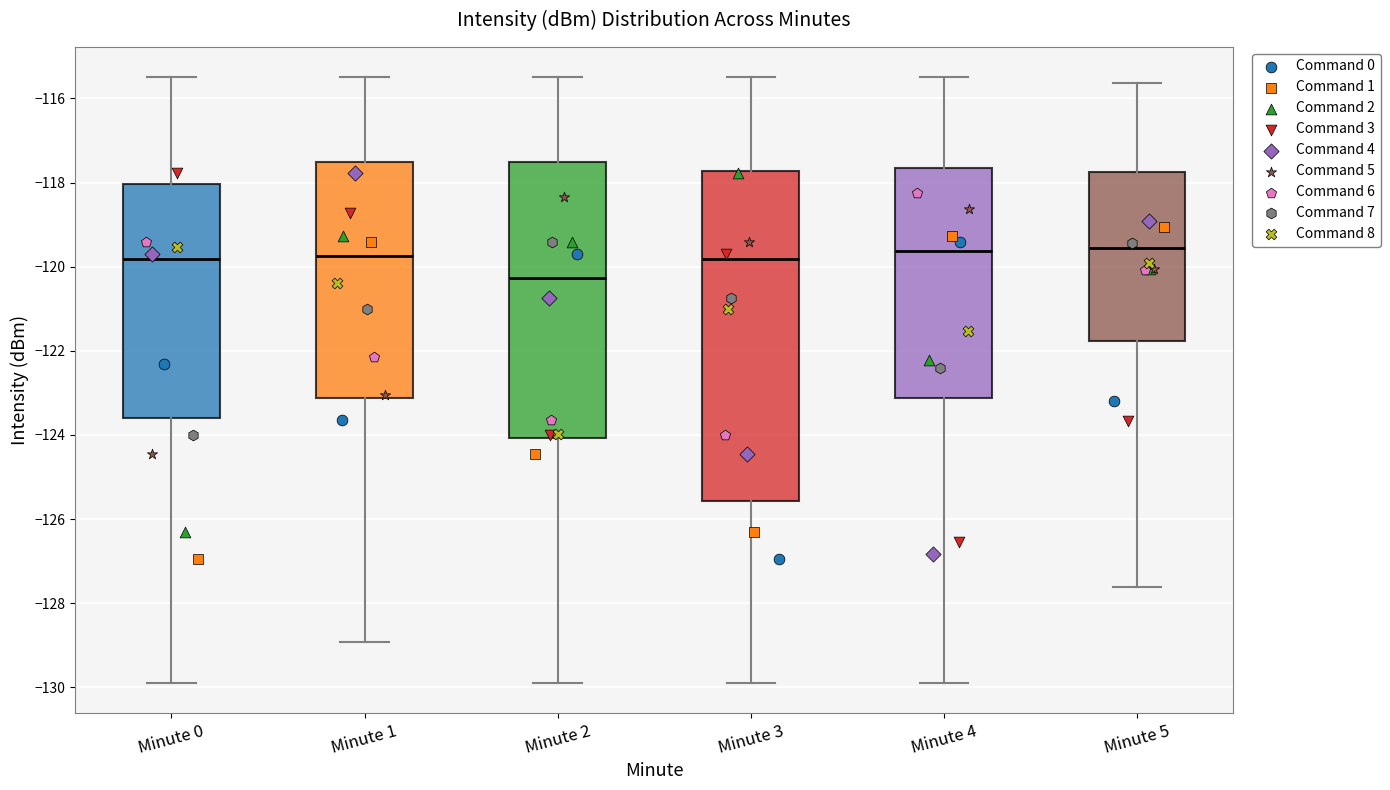

Reading left to right, read every box against the y-axis: the position of its median line, the range the box covers, and the ends of its whiskers. The values are not printed on the chart, so give them approximately, as read against the axis.

Minute 0: median -119.8, box -123.6 to -118.0, whiskers -129.8 to -115.4
Minute 1: median -119.8, box -123.2 to -117.6, whiskers -129.0 to -115.4
Minute 2: median -120.2, box -124.0 to -117.6, whiskers -129.8 to -115.4
Minute 3: median -119.8, box -125.6 to -117.8, whiskers -129.8 to -115.4
Minute 4: median -119.6, box -123.2 to -117.6, whiskers -129.8 to -115.4
Minute 5: median -119.6, box -121.8 to -117.8, whiskers -127.6 to -115.6